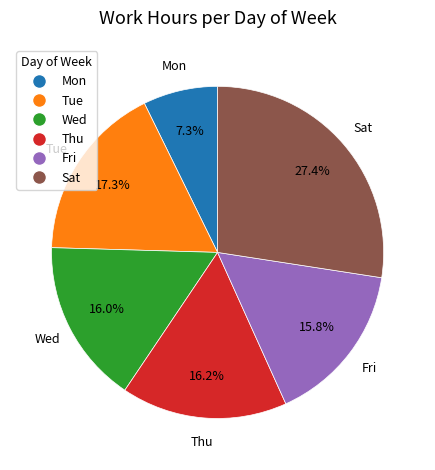

How much of the chart is everything except Mon?

92.7%